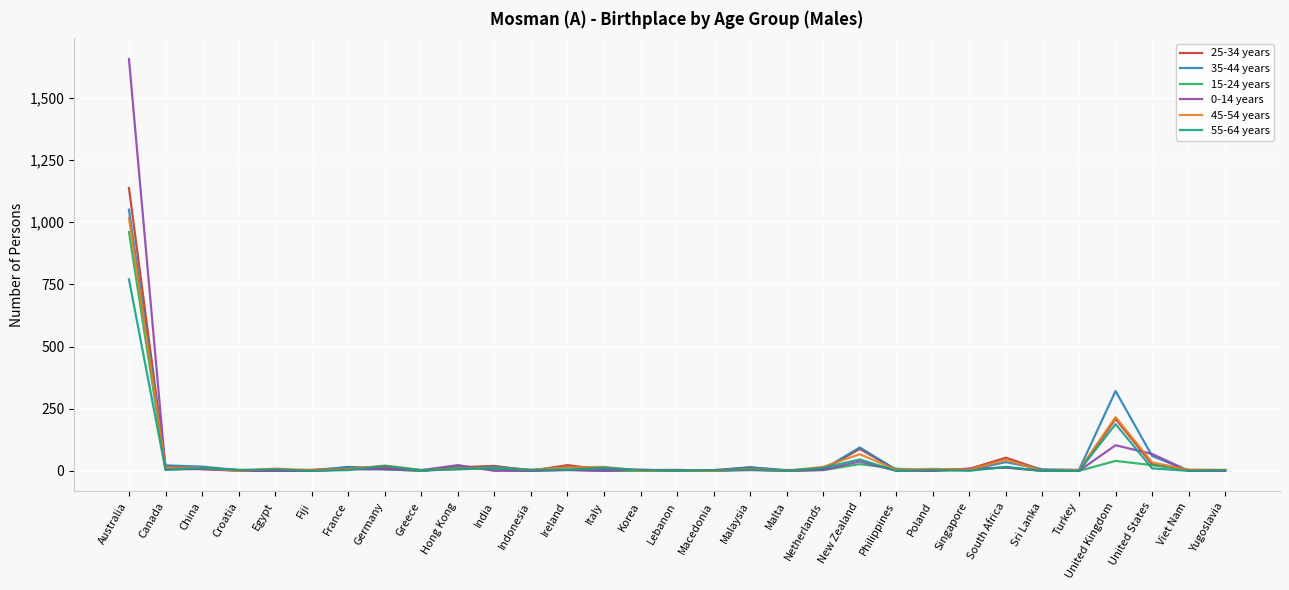

What is the sum of all 35-44 years values?

1731